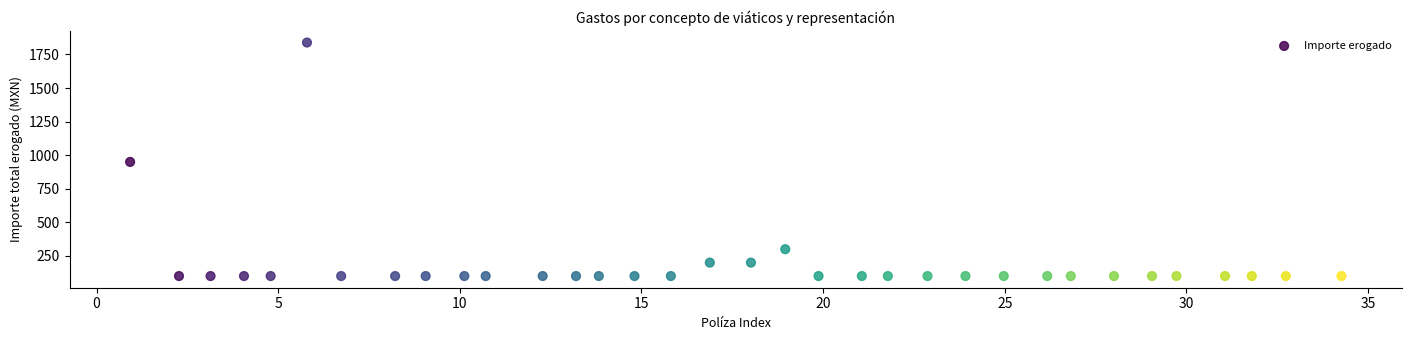

What is the range of X values (max minus min)?

33.3